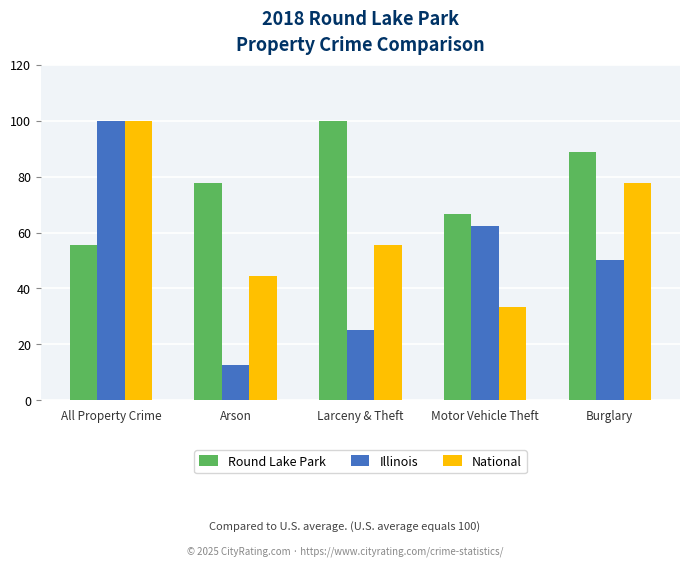

List the series in order of their overall mean, highest first.

Round Lake Park, National, Illinois